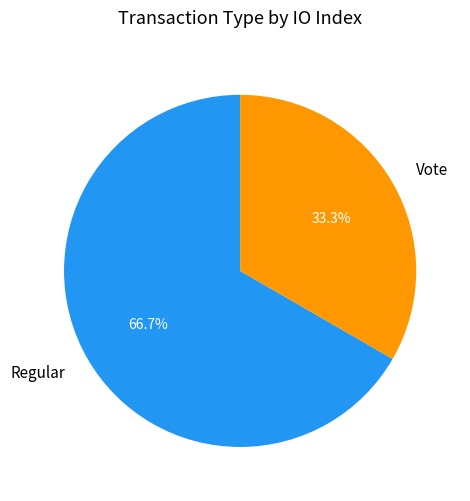

Which slice represents more than half of the pie?

Regular